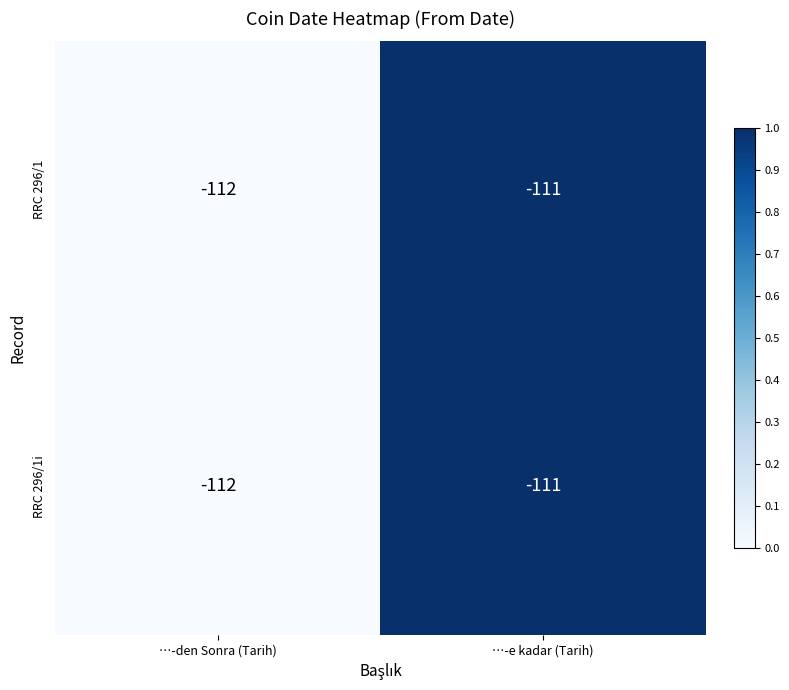

Reading left to right, what are all the values shown in this chart?

RRC 296/1: …-den Sonra (Tarih)=-112	…-e kadar (Tarih)=-111
RRC 296/1i: …-den Sonra (Tarih)=-112	…-e kadar (Tarih)=-111